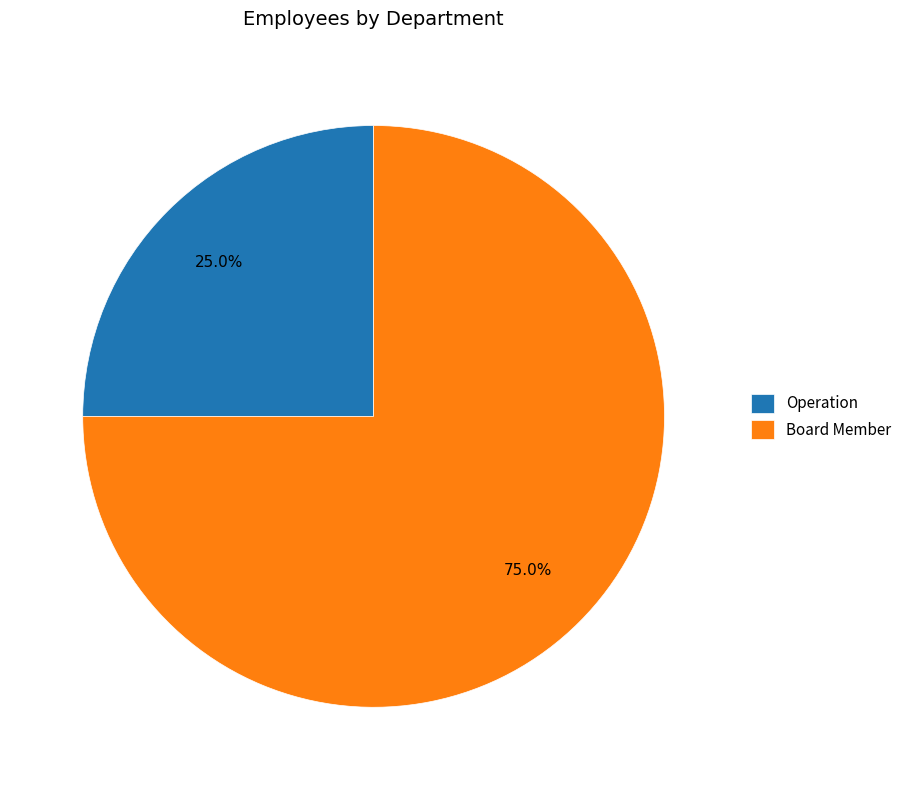

To the nearest percent, what is the combined percentage of Board Member and Operation?

100%